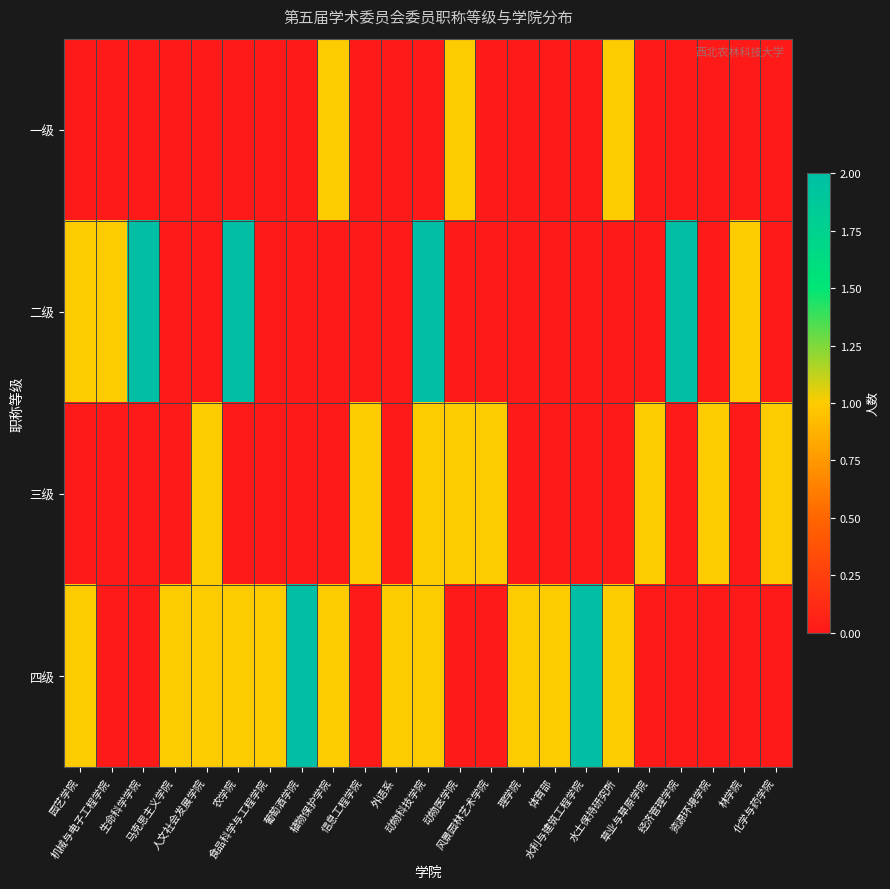

Which has a higher value, 草业与草原学院 or 林学院?

草业与草原学院